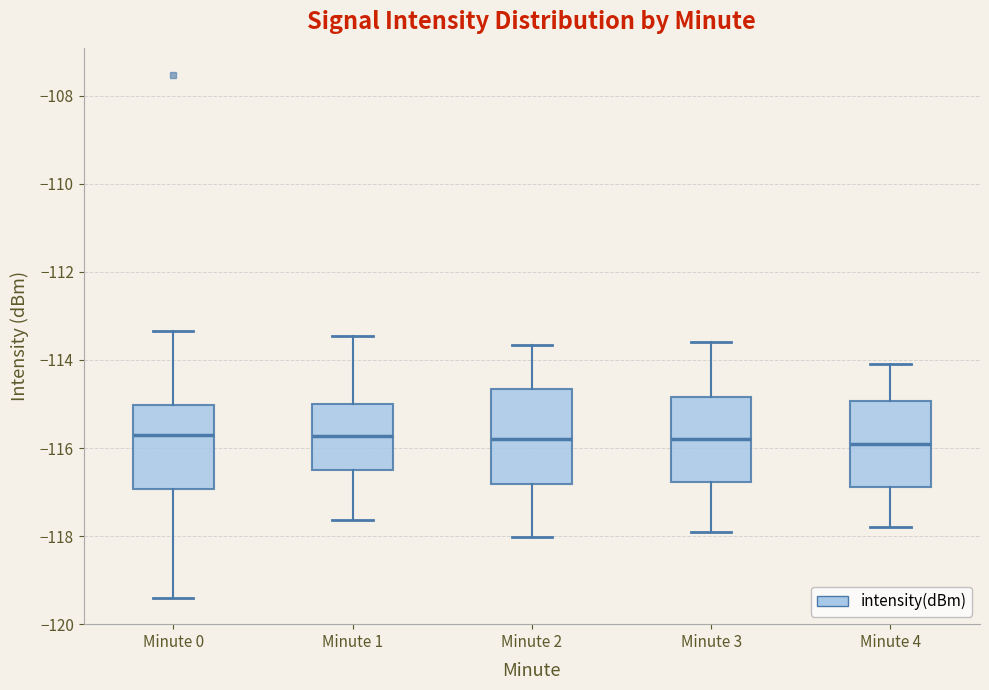

Reading left to right, transcribe this box plot: for each box, give where its median line is, the range the box spans, and where its two whiskers end, as read against the y-axis. The values are not printed on the chart, so give them approximately, as read against the axis.

Minute 0: median -115.8, box -117.0 to -115.0, whiskers -119.4 to -113.4
Minute 1: median -115.8, box -116.4 to -115.0, whiskers -117.6 to -113.4
Minute 2: median -115.8, box -116.8 to -114.6, whiskers -118.0 to -113.6
Minute 3: median -115.8, box -116.8 to -114.8, whiskers -117.8 to -113.6
Minute 4: median -115.8, box -116.8 to -115.0, whiskers -117.8 to -114.0